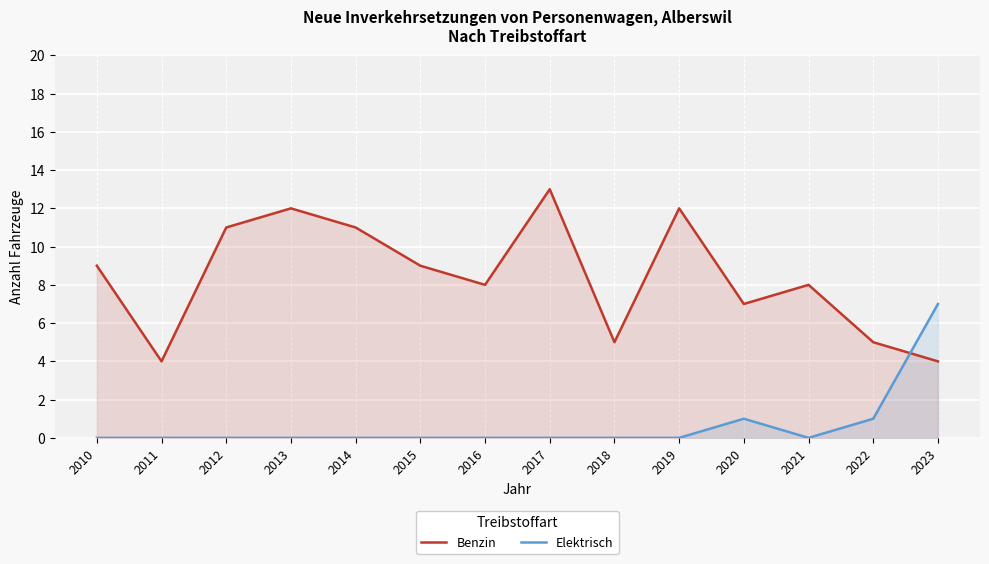

Where do Elektrisch and Benzin first cross each other?

2022 and 2023